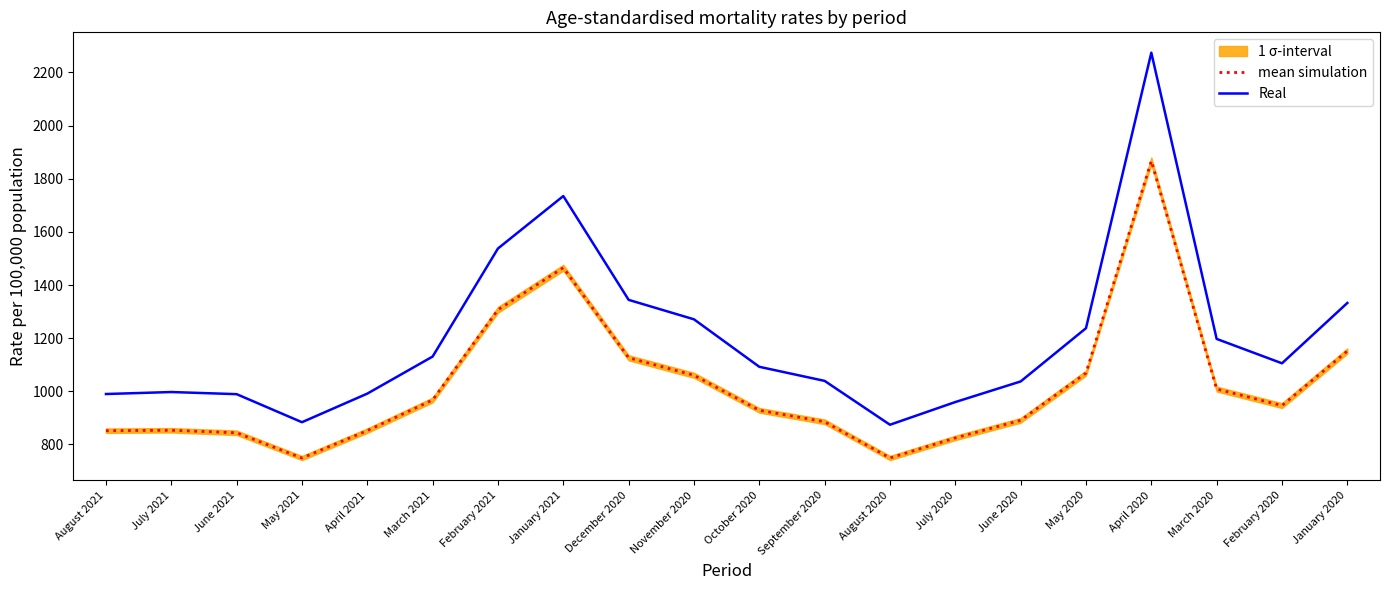

The value of mean simulation at October 2020 is 1462.4. True or false?

False